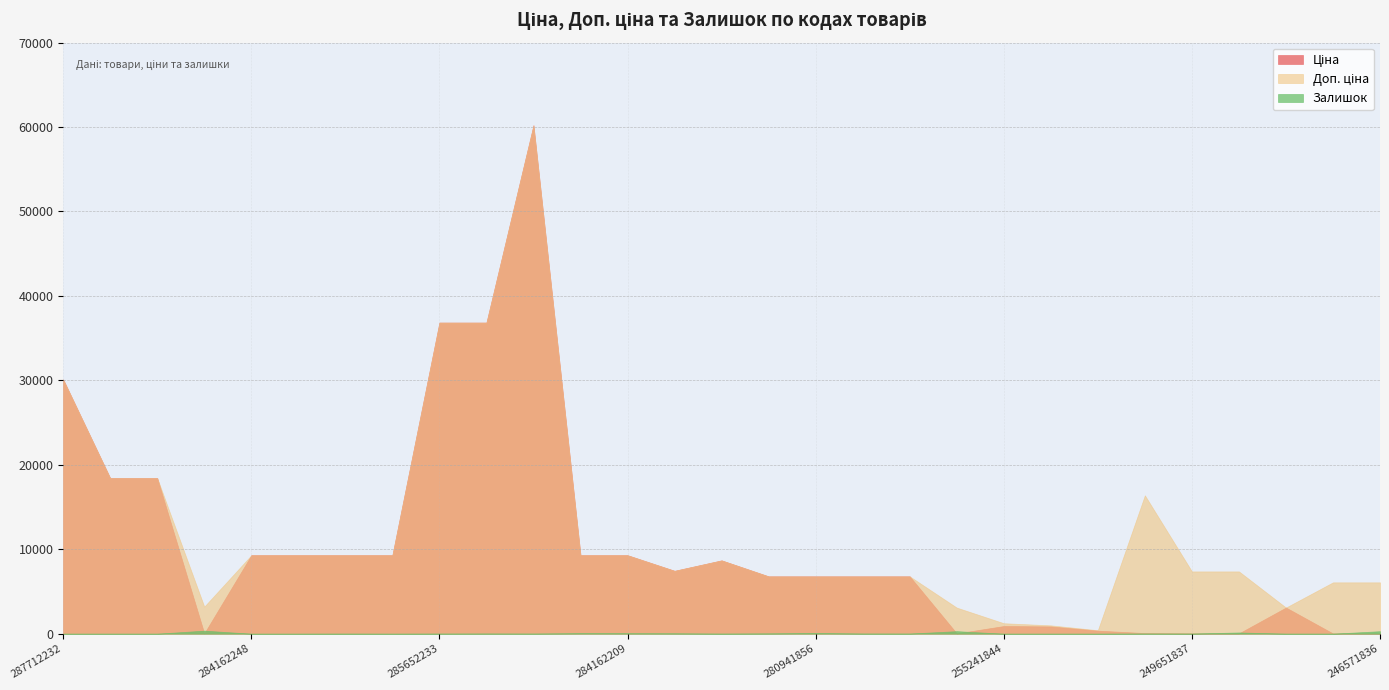

True or false: Залишок has more than 2 interior local peaks.

True